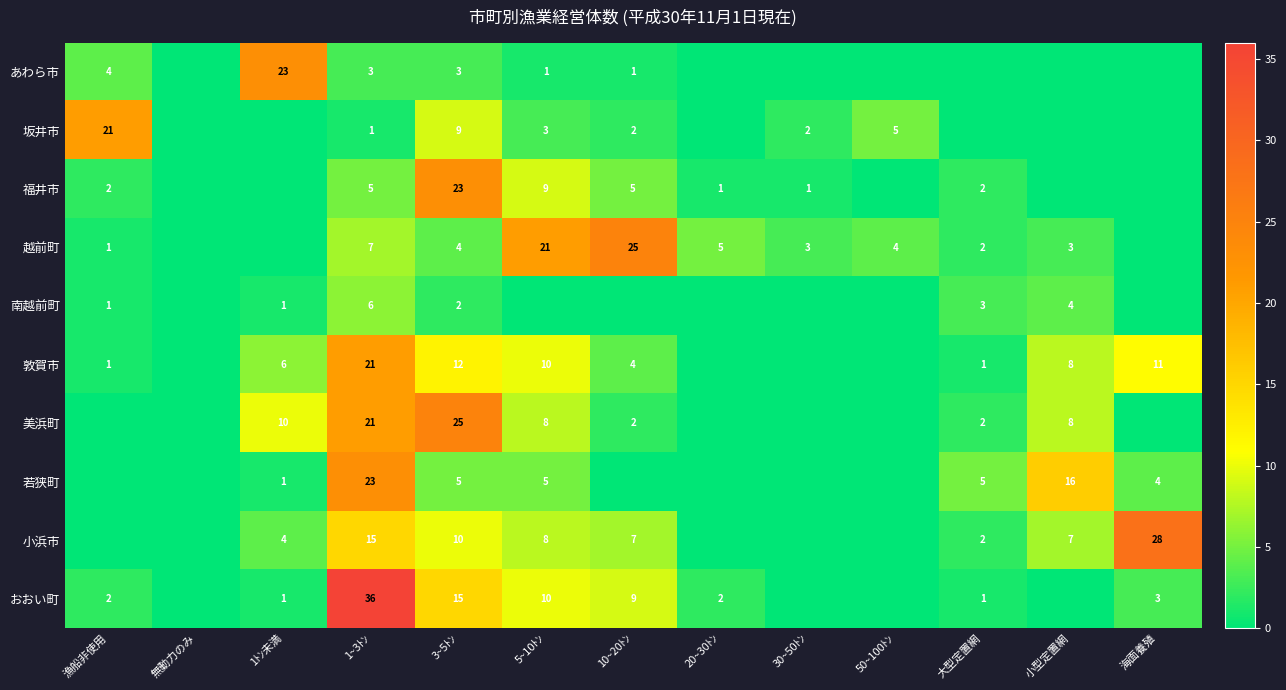

What is the difference between the 敦賀市 values at 小型定置網 and 大型定置網?

7